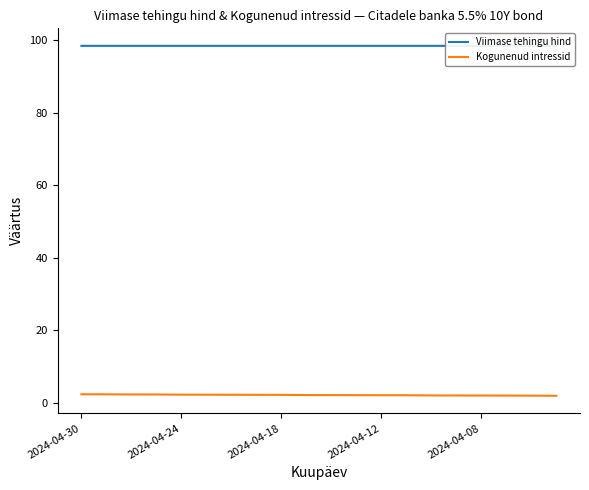

True or false: Viimase tehingu hind has more than 0 interior local peaks.

False